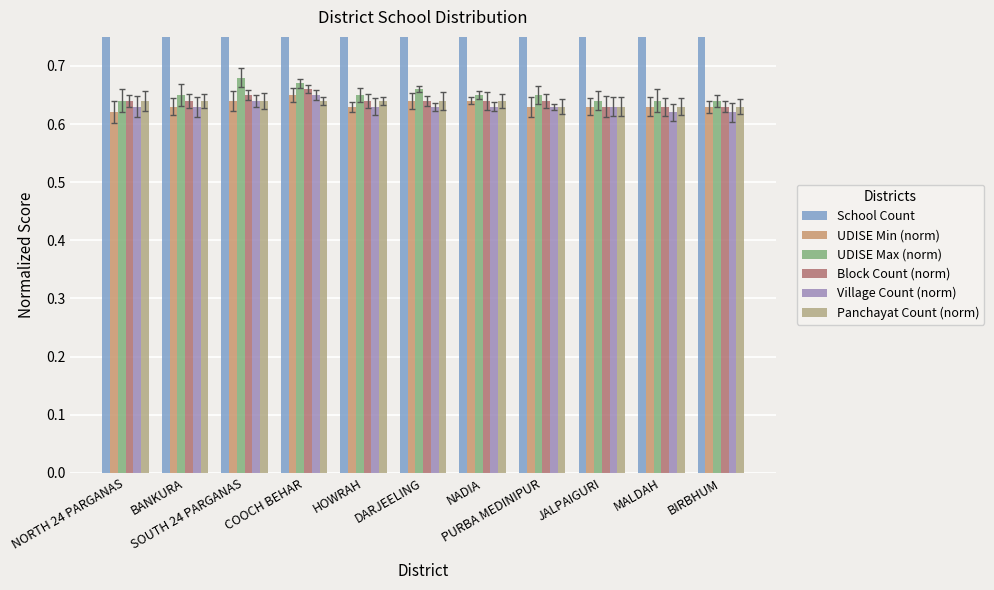

What are all the series names shown in the legend?

School Count, UDISE Min (norm), UDISE Max (norm), Block Count (norm), Village Count (norm), Panchayat Count (norm)